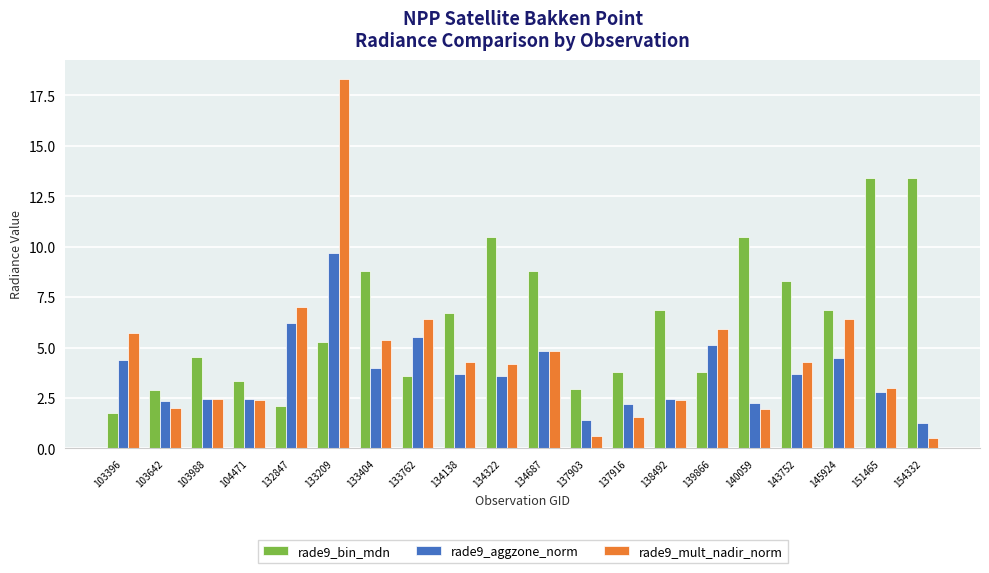

What is the value of the rade9_aggzone_norm bar at the 18th from the left?

4.5